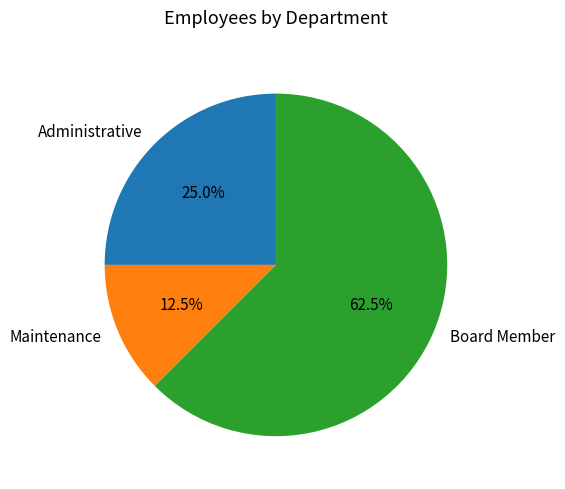

What percentage is the Administrative slice, to the nearest percent?

25%